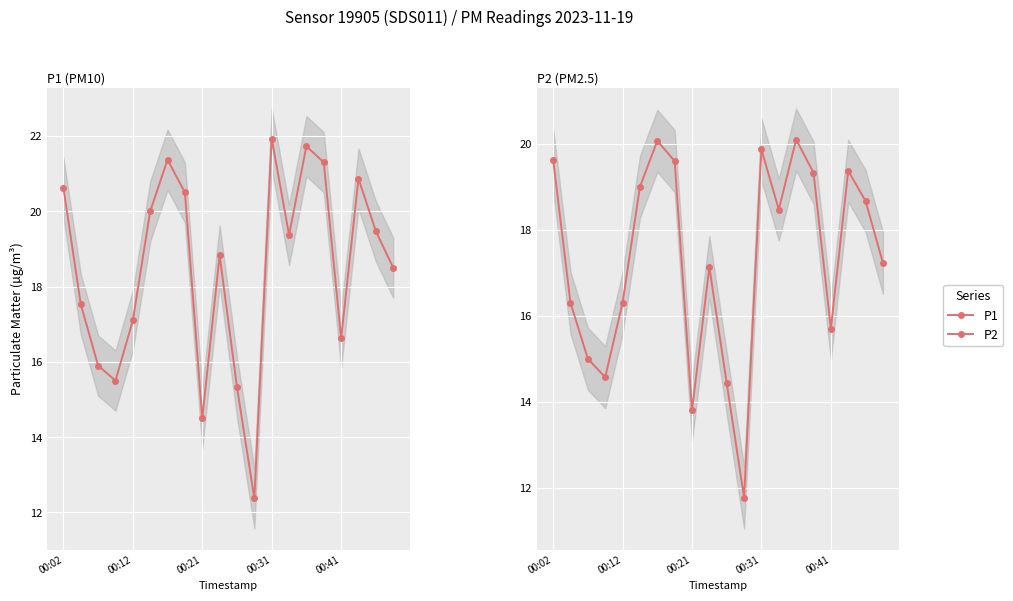

At which label is P2 closest to 15?

00:21